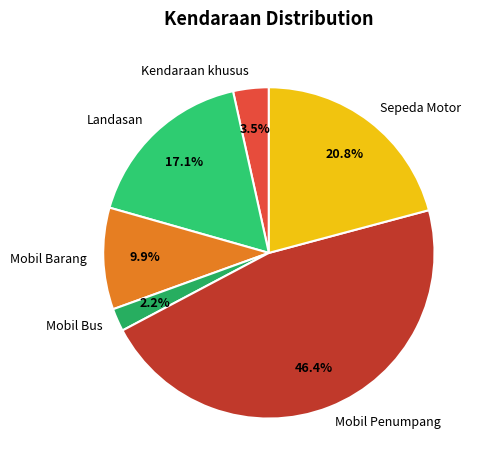

Rank the categories by value from highest to lowest.

Mobil Penumpang, Sepeda Motor, Landasan, Mobil Barang, Kendaraan khusus, Mobil Bus